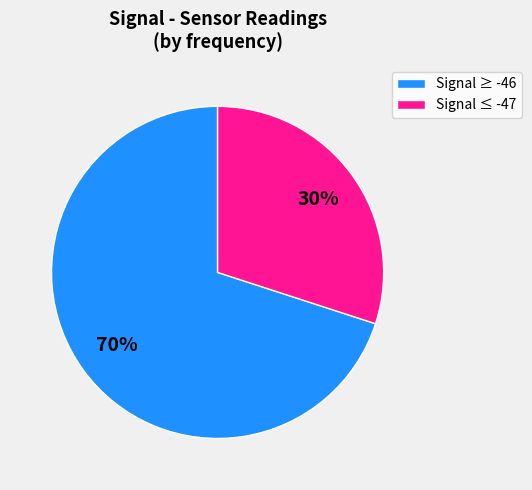

Do Signal ≥ -46 and Signal ≤ -47 together represent more than half of the pie?

Yes